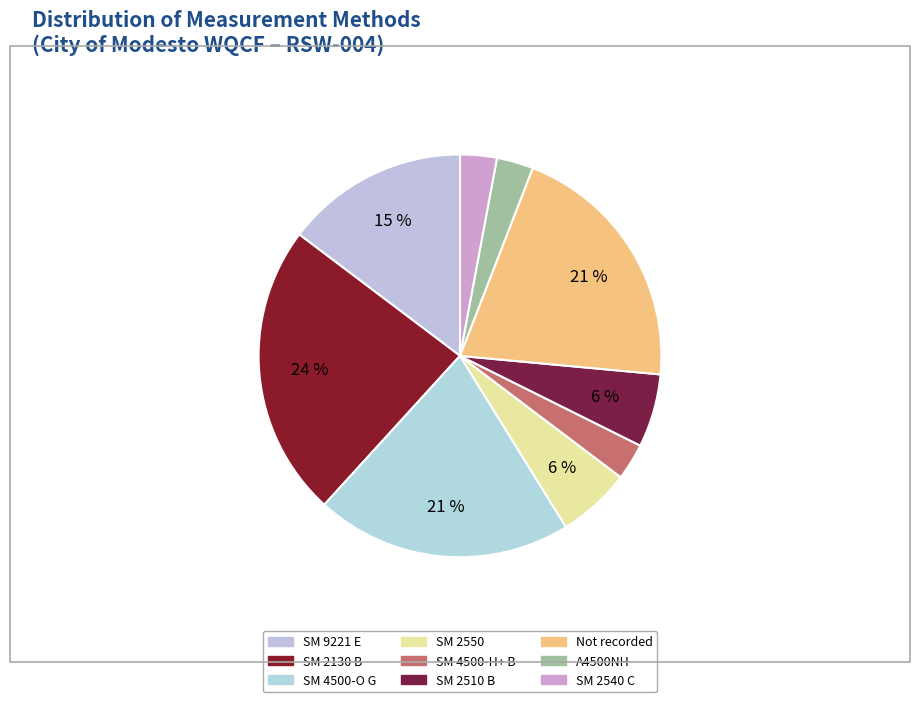

To the nearest percent, what is the combined percentage of SM 2130 B and SM 4500-H+ B?

26%